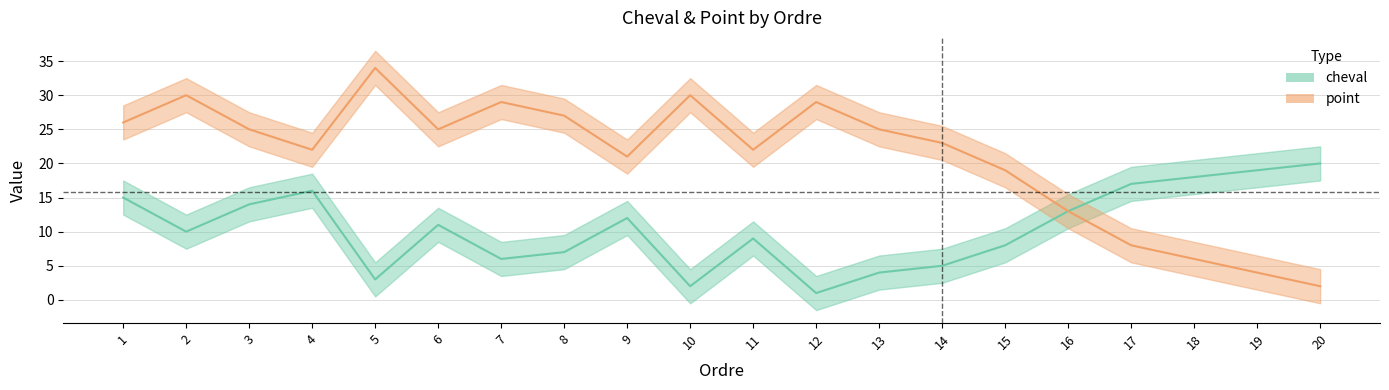

The value of point at 5 is 57. True or false?

False